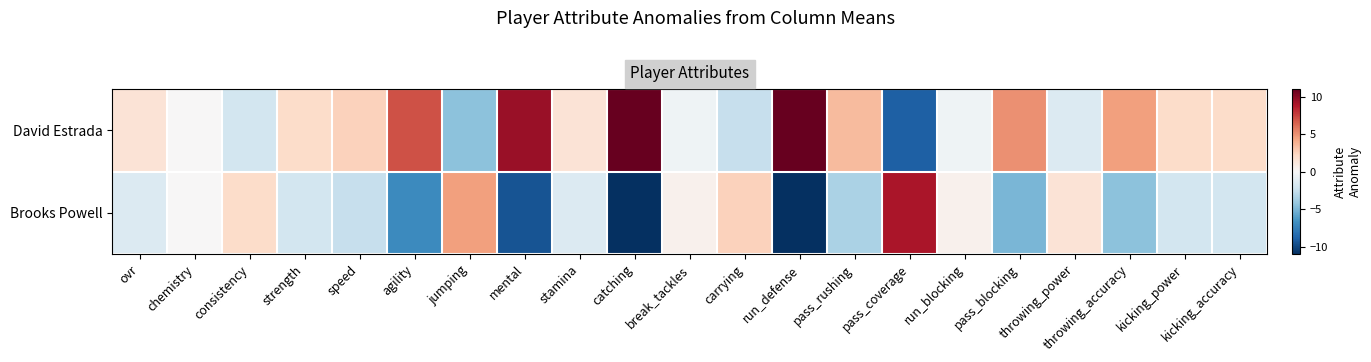

Count the number of data series in this chart.

2